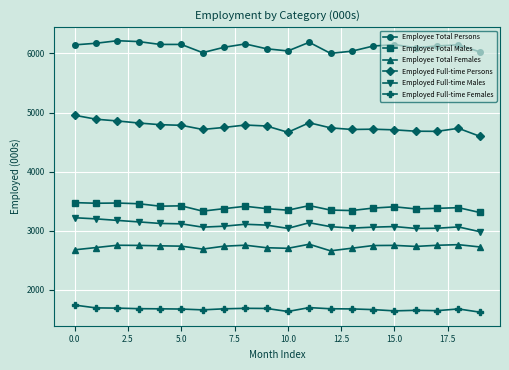

True or false: Employed Full-time Males and Employed Full-time Persons cross at least once.

False